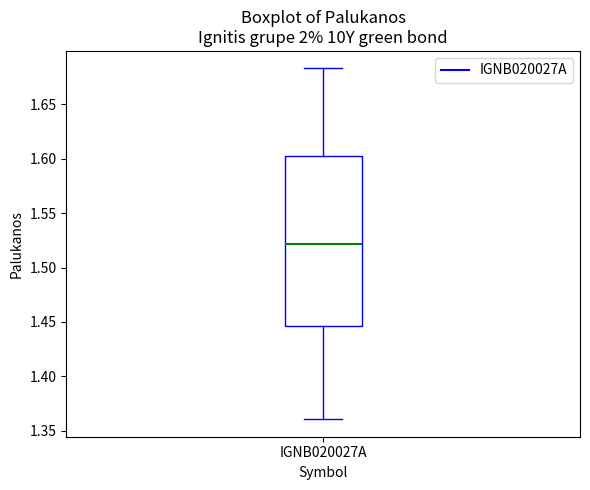

Read this box plot against the y-axis: the position of the median line, the range covered by the box, and the ends of both whiskers. The values are not printed on the chart, so give them approximately, as read against the axis.

median 1.520, box 1.445 to 1.600, whiskers 1.360 to 1.685